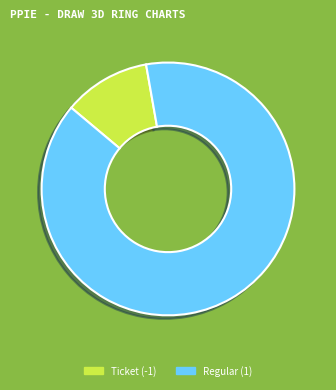

Rank the categories by value from highest to lowest.

Regular (1), Ticket (-1)